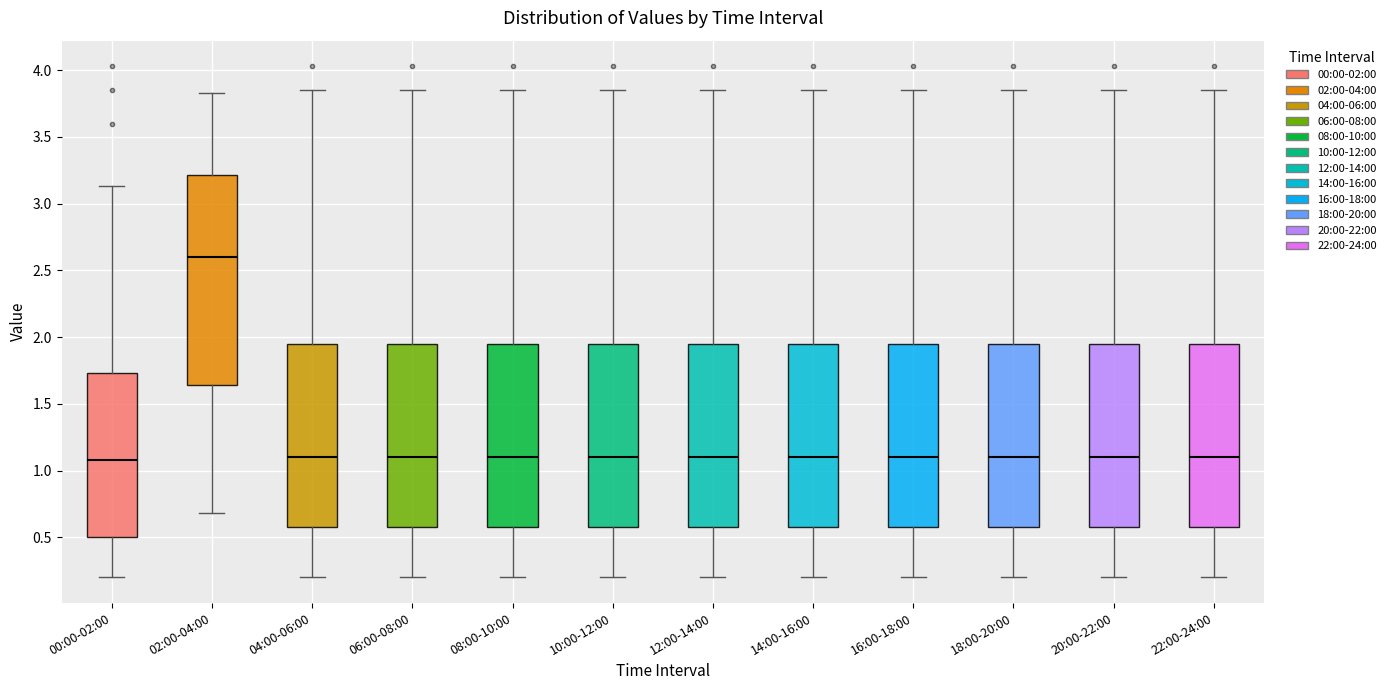

Reading left to right, transcribe this box plot: for each box, give where its median line is, the range the box spans, and where its two whiskers end, as read against the y-axis. The values are not printed on the chart, so give them approximately, as read against the axis.

00:00-02:00: median 1.10, box 0.50 to 1.75, whiskers 0.20 to 3.15
02:00-04:00: median 2.60, box 1.65 to 3.20, whiskers 0.70 to 3.85
04:00-06:00: median 1.10, box 0.60 to 1.95, whiskers 0.20 to 3.85
06:00-08:00: median 1.10, box 0.60 to 1.95, whiskers 0.20 to 3.85
08:00-10:00: median 1.10, box 0.60 to 1.95, whiskers 0.20 to 3.85
10:00-12:00: median 1.10, box 0.60 to 1.95, whiskers 0.20 to 3.85
12:00-14:00: median 1.10, box 0.60 to 1.95, whiskers 0.20 to 3.85
14:00-16:00: median 1.10, box 0.60 to 1.95, whiskers 0.20 to 3.85
16:00-18:00: median 1.10, box 0.60 to 1.95, whiskers 0.20 to 3.85
18:00-20:00: median 1.10, box 0.60 to 1.95, whiskers 0.20 to 3.85
20:00-22:00: median 1.10, box 0.60 to 1.95, whiskers 0.20 to 3.85
22:00-24:00: median 1.10, box 0.60 to 1.95, whiskers 0.20 to 3.85